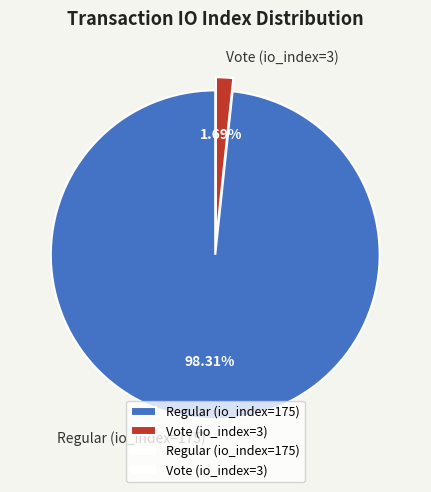

To the nearest percent, what is the combined percentage of Regular (io_index=175) and Vote (io_index=3)?

100%